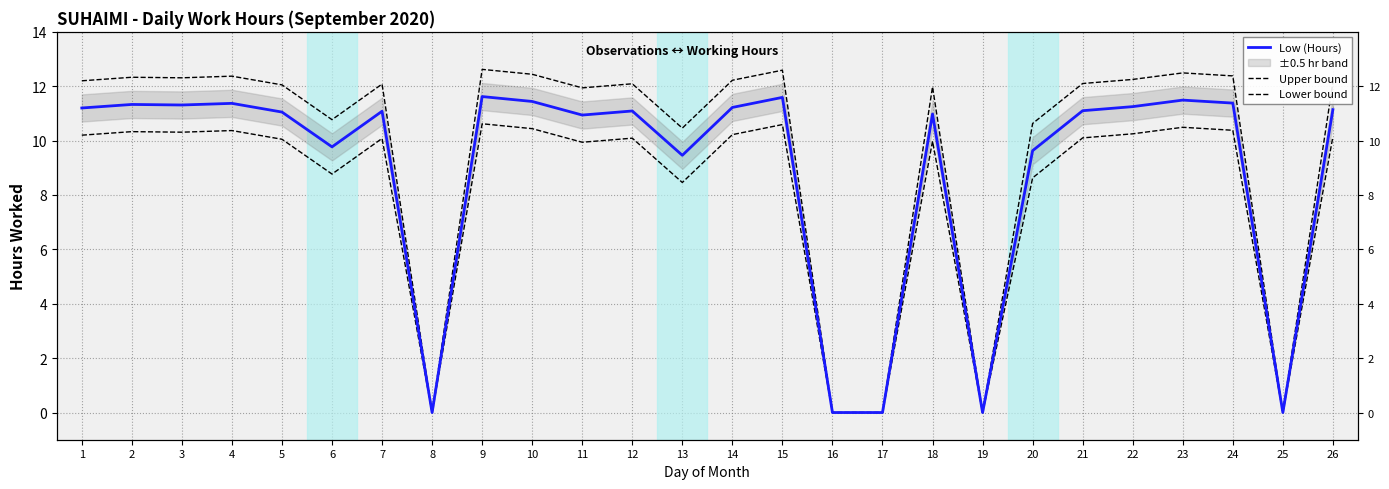

Which series changed the most between 11 and 14?

Low (Hours)